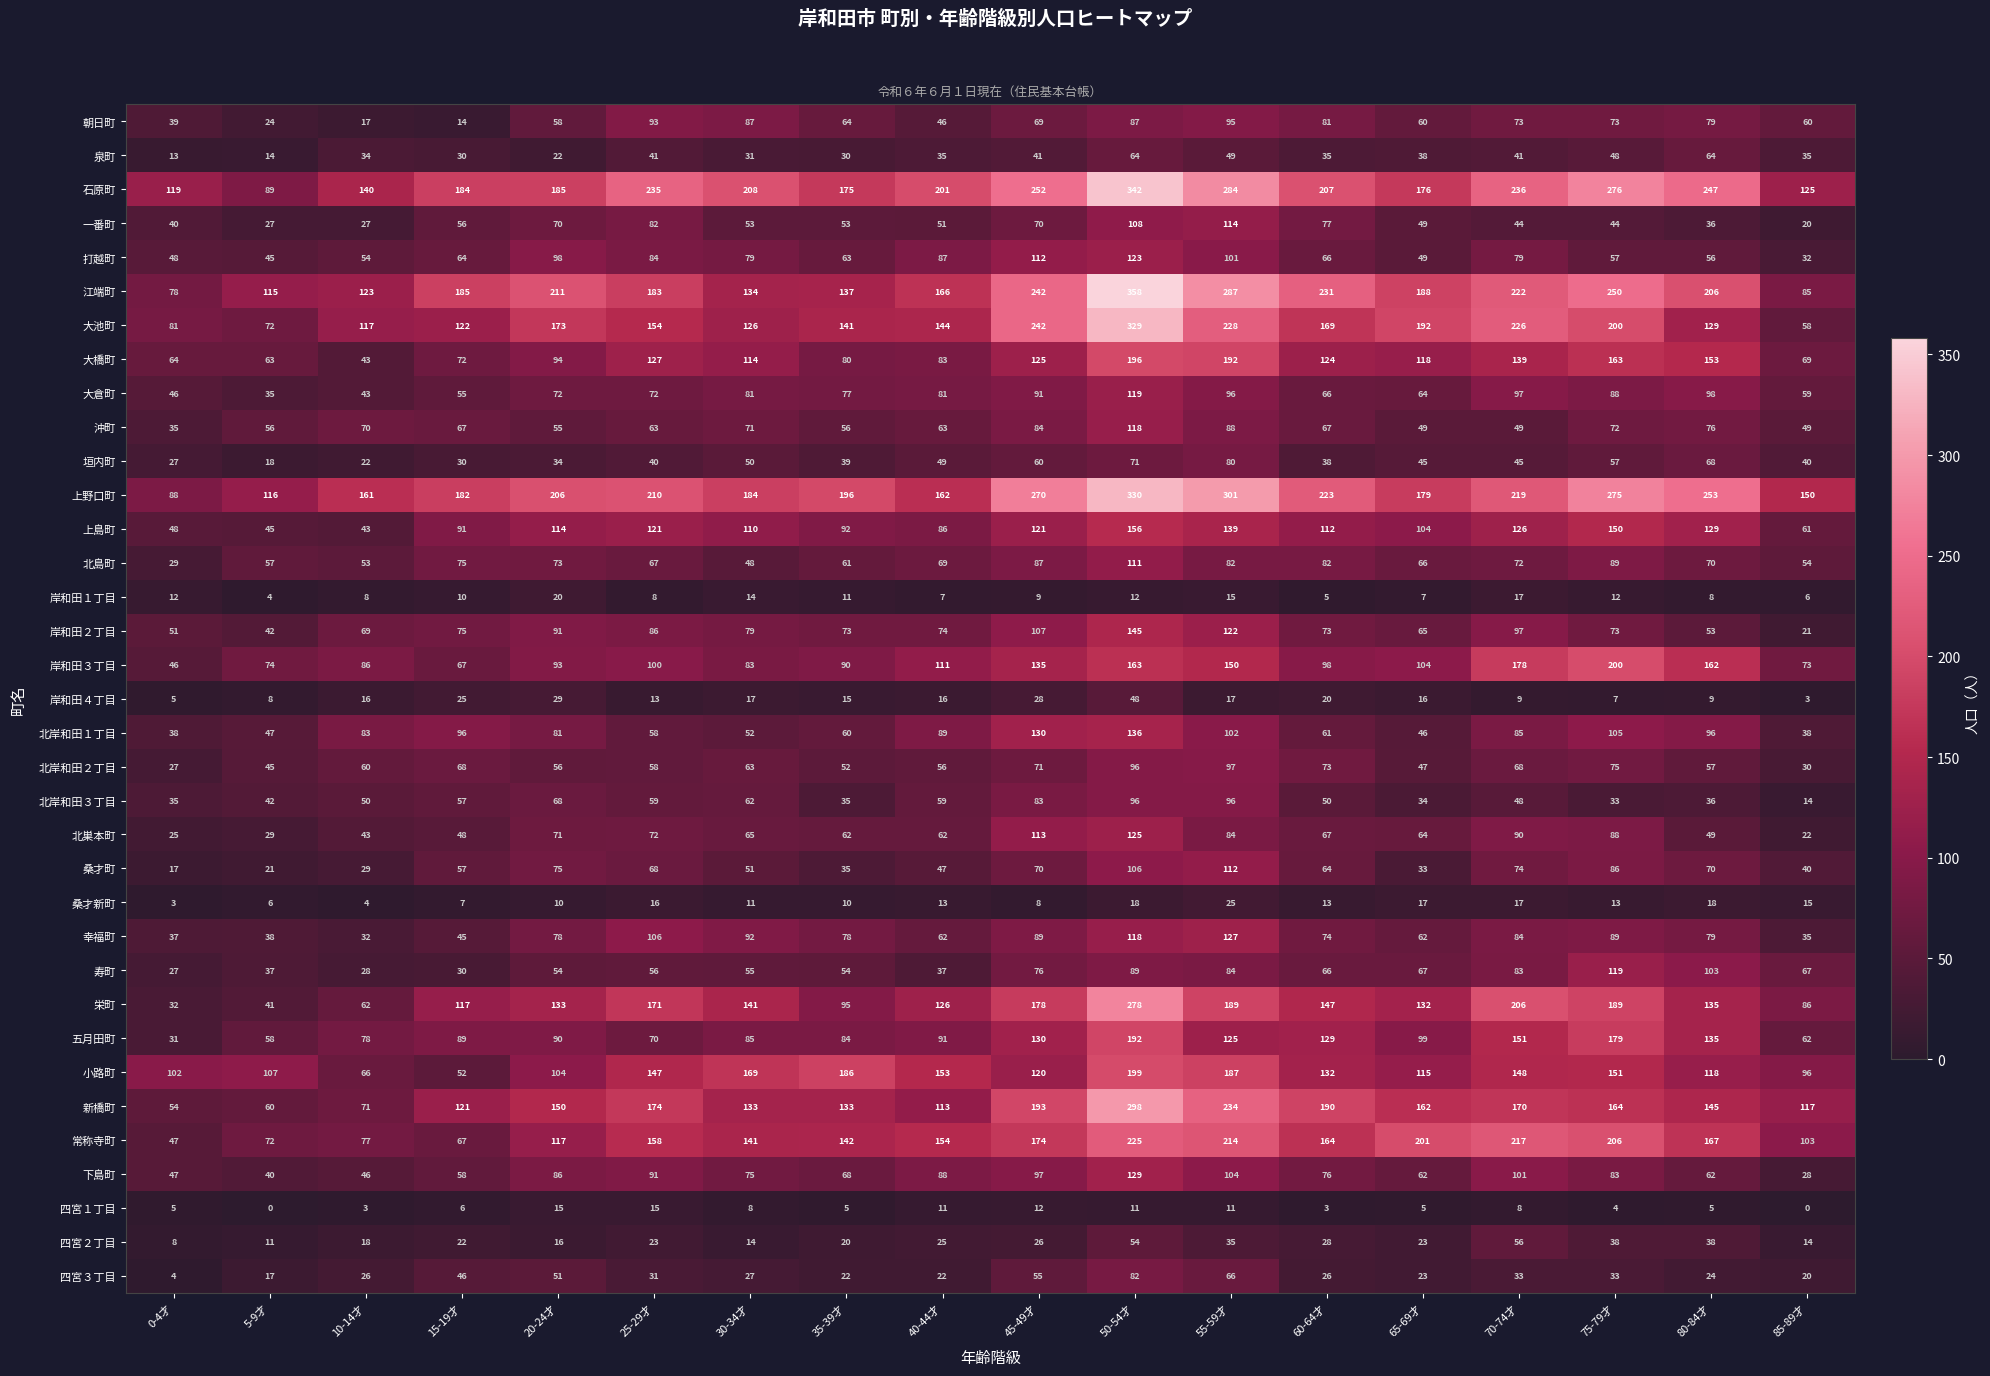

List the labels in order of 江端町 value, largest first.

50-54才, 55-59才, 75-79才, 45-49才, 60-64才, 70-74才, 20-24才, 80-84才, 65-69才, 15-19才, 25-29才, 40-44才, 35-39才, 30-34才, 10-14才, 5-9才, 85-89才, 0-4才